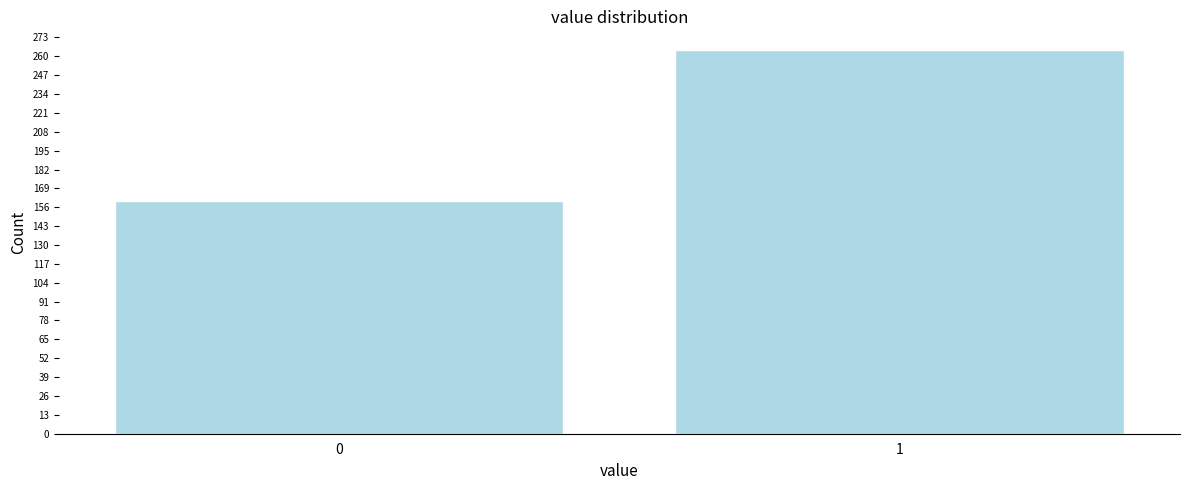

Reading left to right, what are all the values shown in this chart?

0=160	1=264